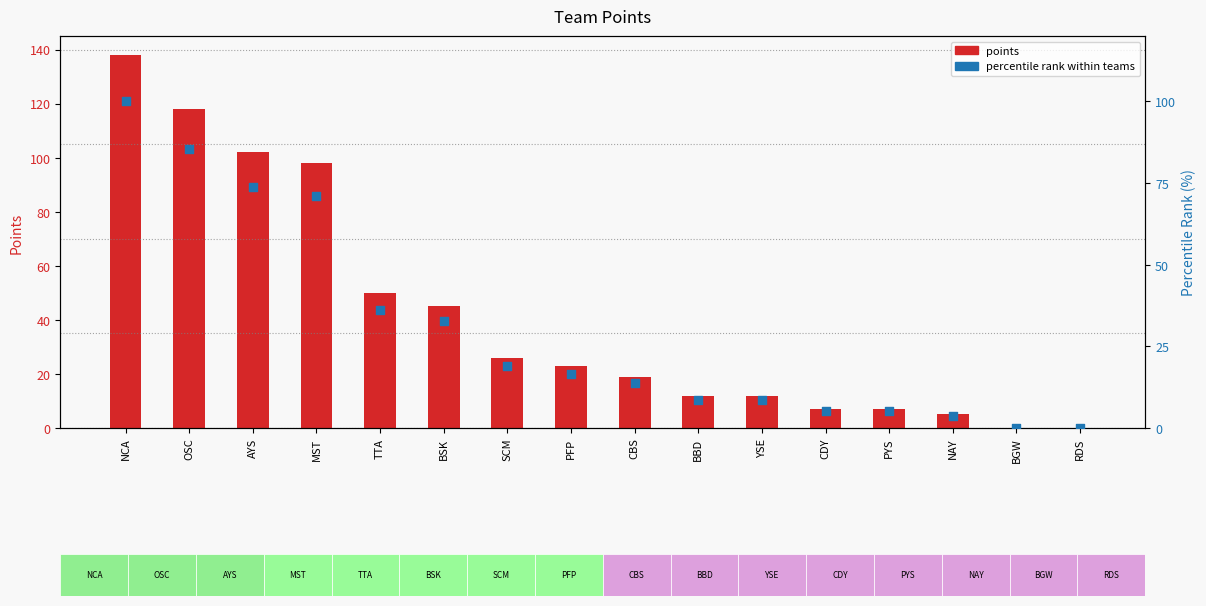

Which series reaches the minimum Y coordinate?

points